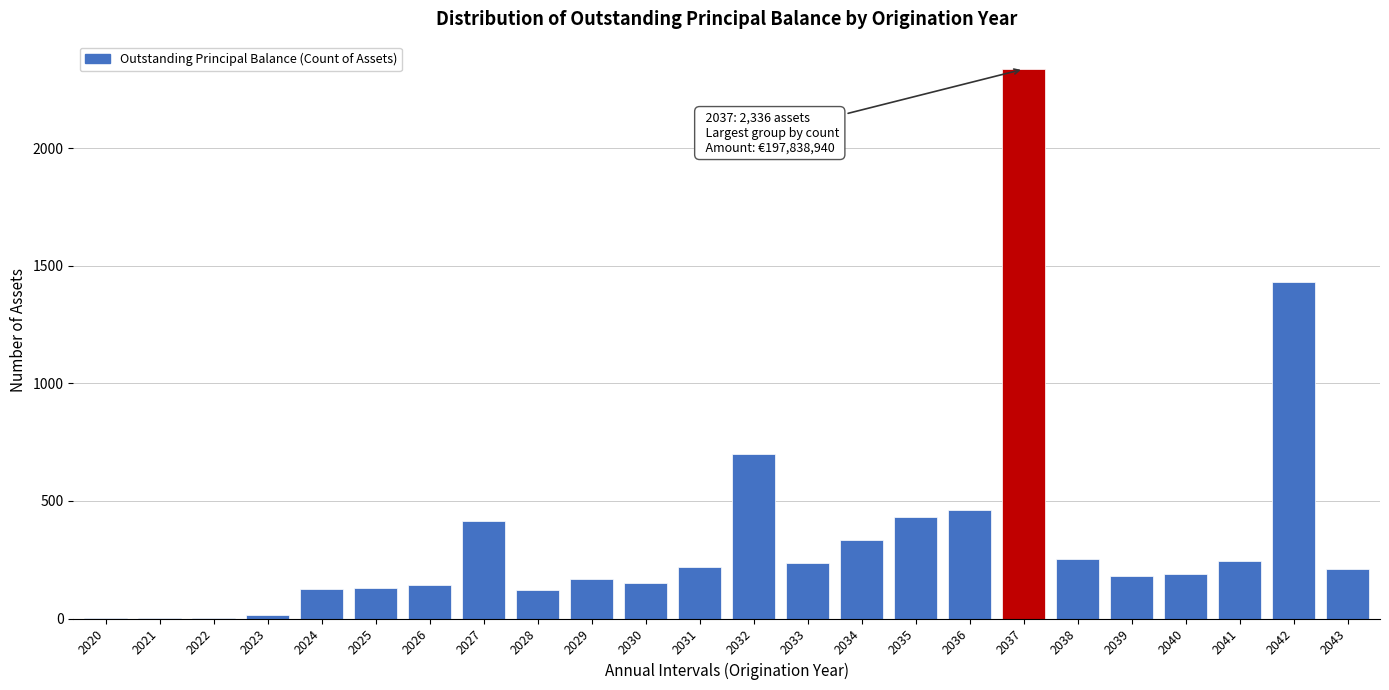

What is the sum of all values?

8496